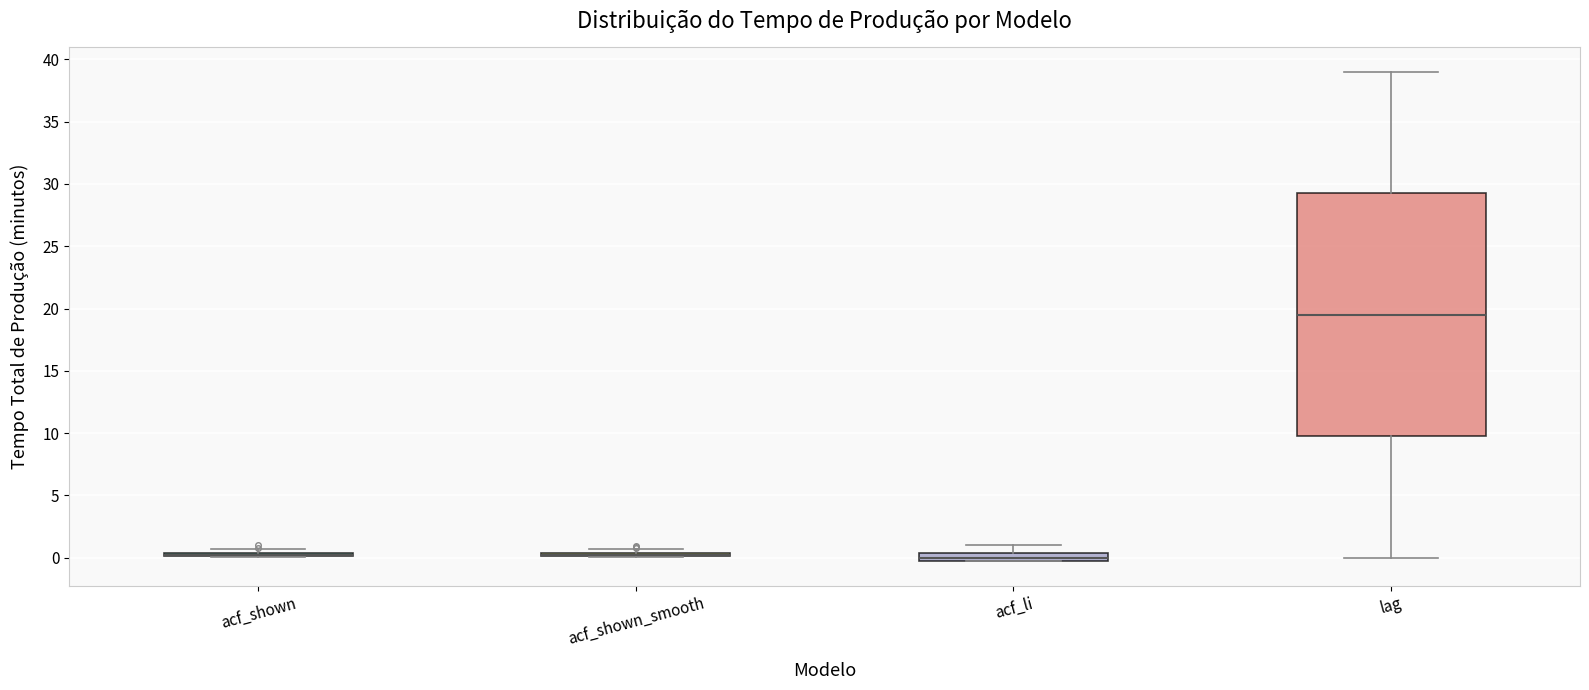

Comparing the boxes themselves (not the whiskers), which one is the tallest?

lag